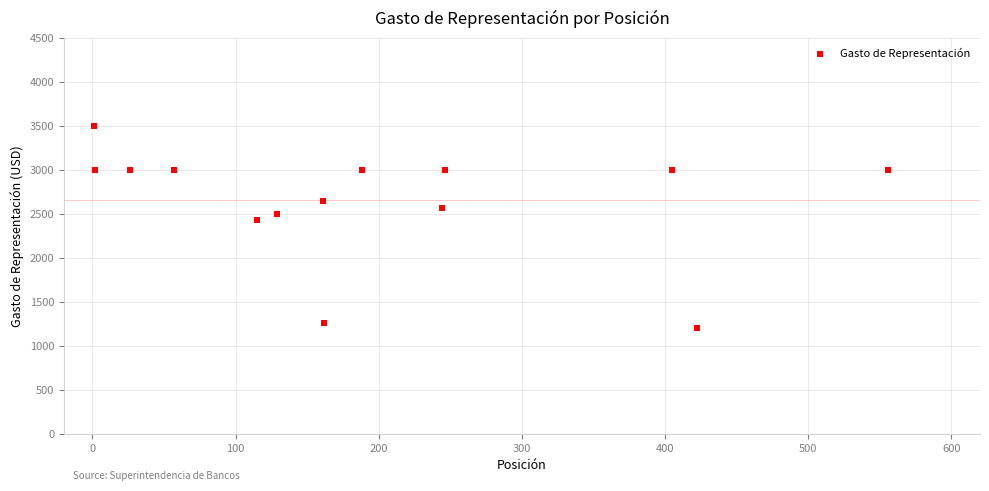

What Y value in the scatter plot is closest to 2350?

2425